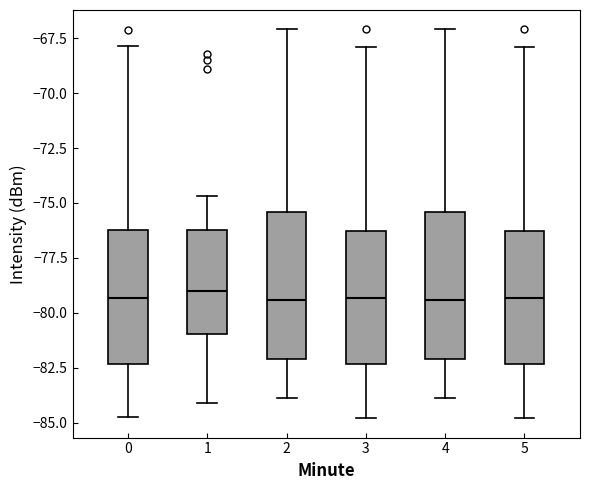

Reading left to right, transcribe this box plot: for each box, give where its median line is, the range the box spans, and where its two whiskers end, as read against the y-axis. The values are not printed on the chart, so give them approximately, as read against the axis.

0: median -79.5, box -82.5 to -76.5, whiskers -85.0 to -68.0
1: median -79.0, box -81.0 to -76.0, whiskers -84.0 to -74.5
2: median -79.5, box -82.0 to -75.5, whiskers -84.0 to -67.0
3: median -79.5, box -82.5 to -76.5, whiskers -85.0 to -68.0
4: median -79.5, box -82.0 to -75.5, whiskers -84.0 to -67.0
5: median -79.5, box -82.5 to -76.5, whiskers -85.0 to -68.0